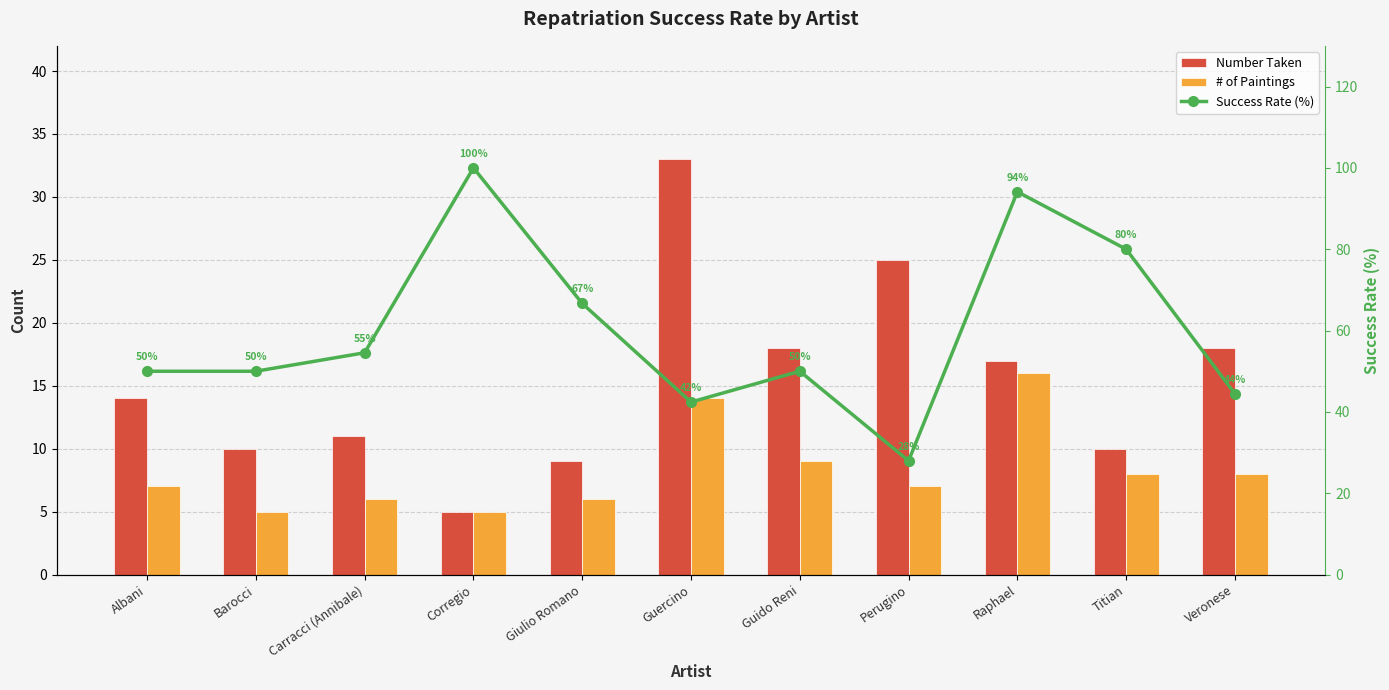

What is the average value of the # of Paintings series?

8.3